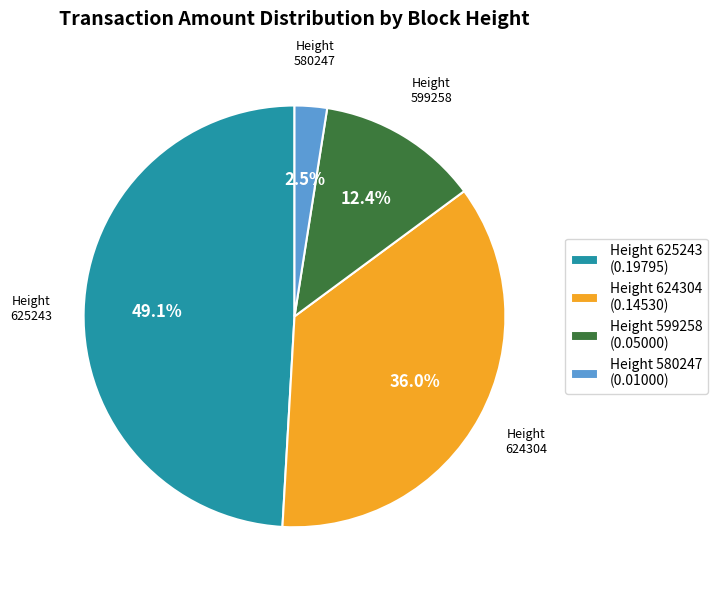

What is the smallest slice in the pie chart?

Height 580247 (0.01000)